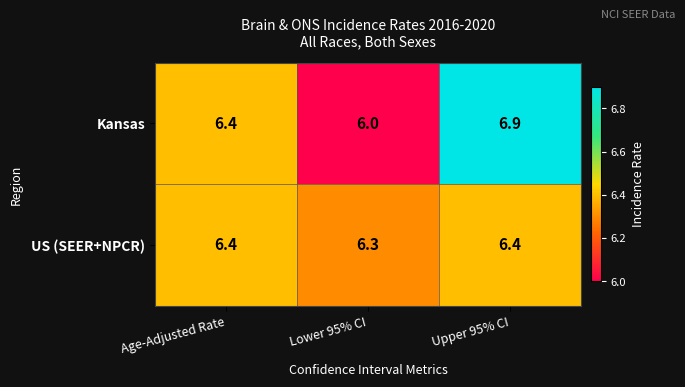

Is it true that Kansas equals 6.0 at Lower 95% CI?

True